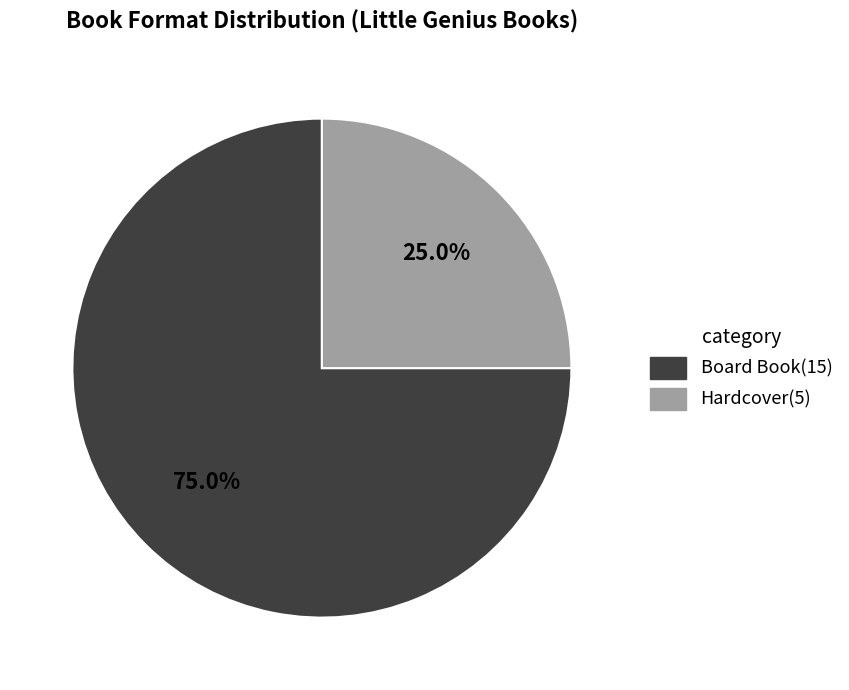

What is the ratio of the value at Hardcover to the value at Board Book?

0.3